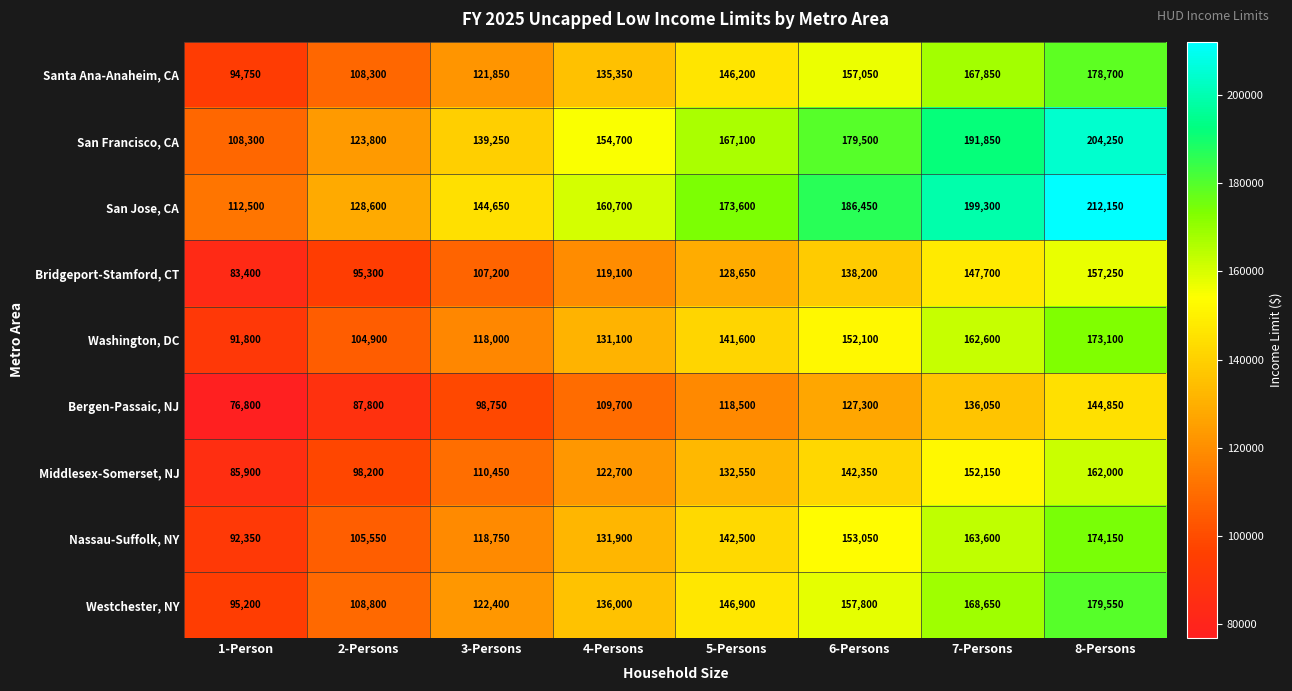

The value of San Francisco, CA at 6-Persons is 298658. True or false?

False